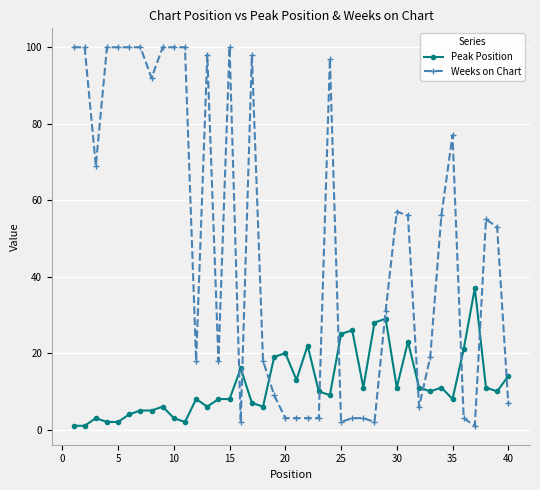

What is the difference between the maximum and minimum values in the Peak Position series?

36